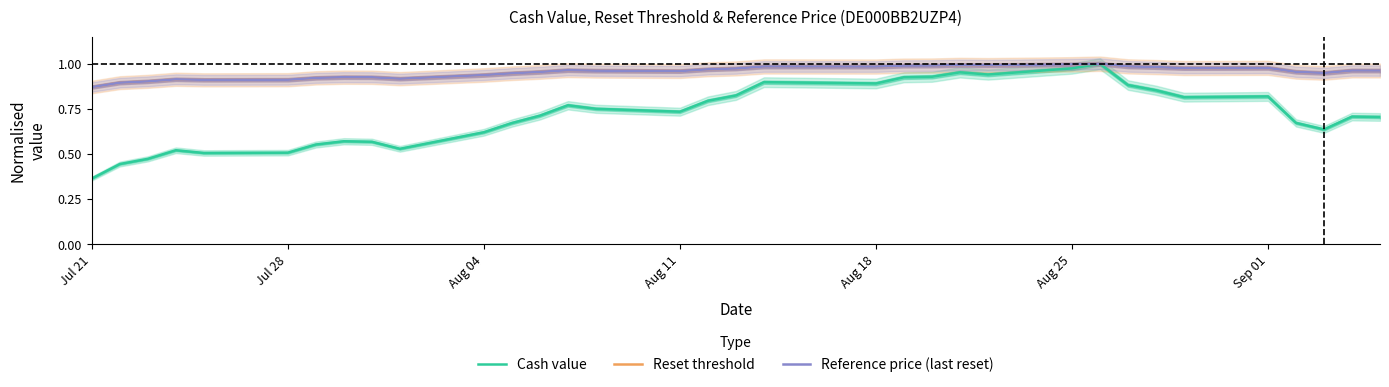

At which label does Reset threshold reach its minimum?

Jul 21